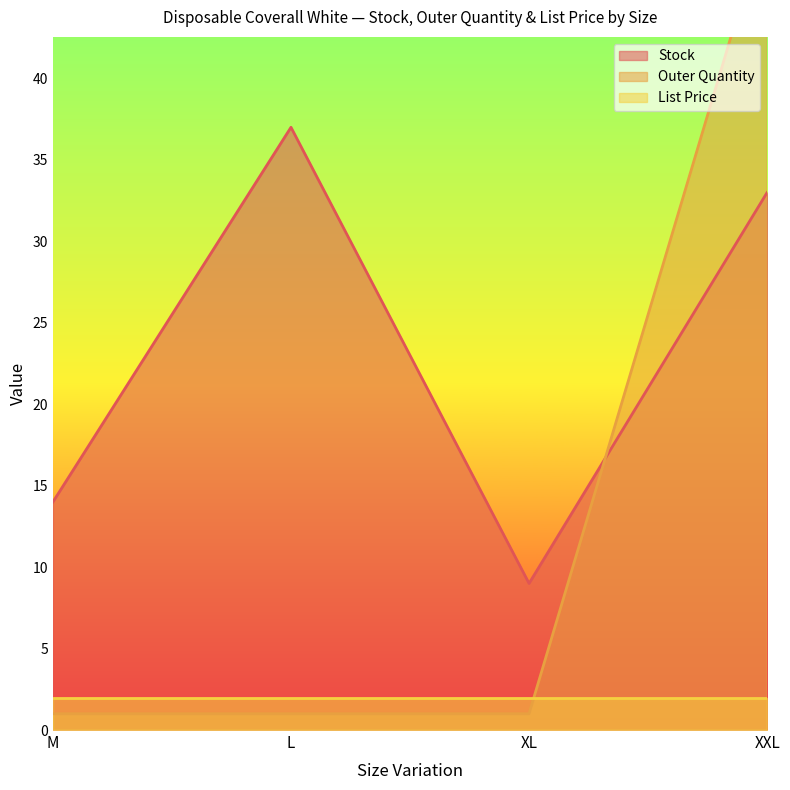

Which series changed the most between XL and XXL?

Outer Quantity